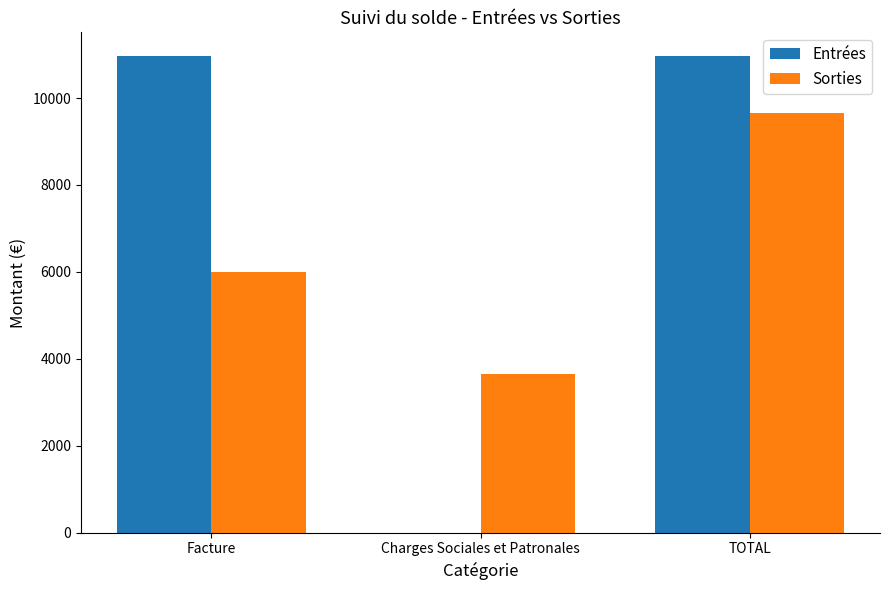

What is the average value of the Sorties series?

6432.2